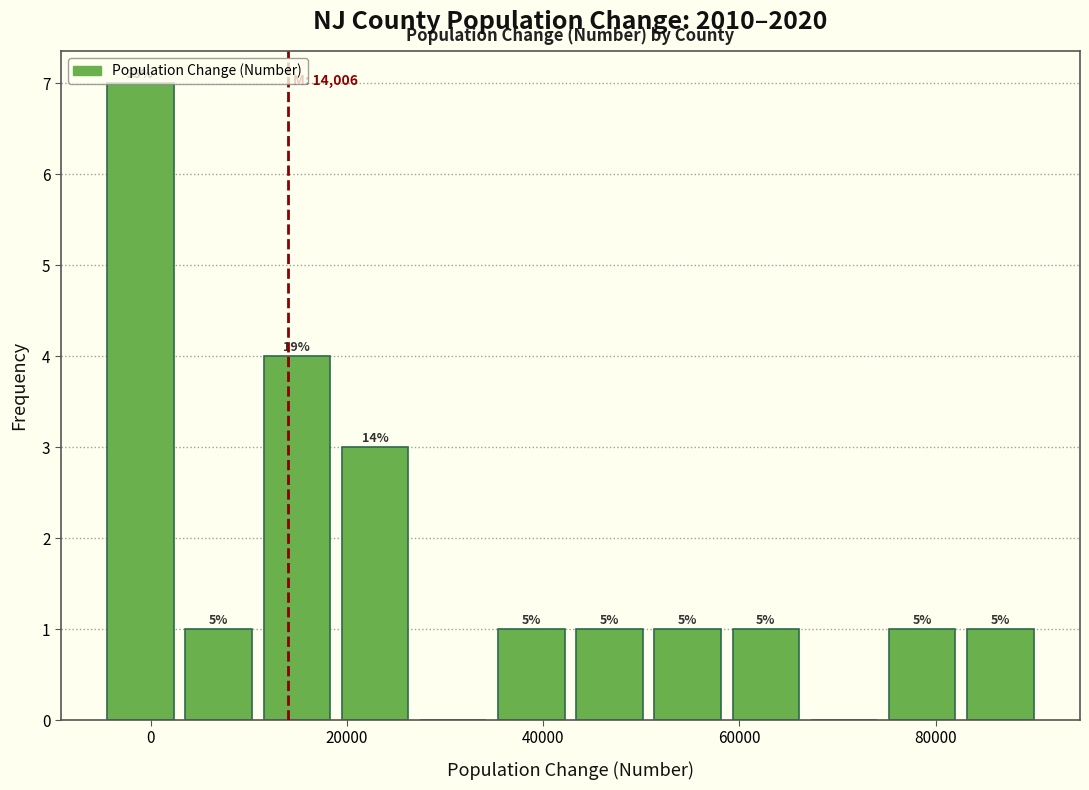

Read against the x-axis, roughly where is the centre of the tallest bar?

-2000